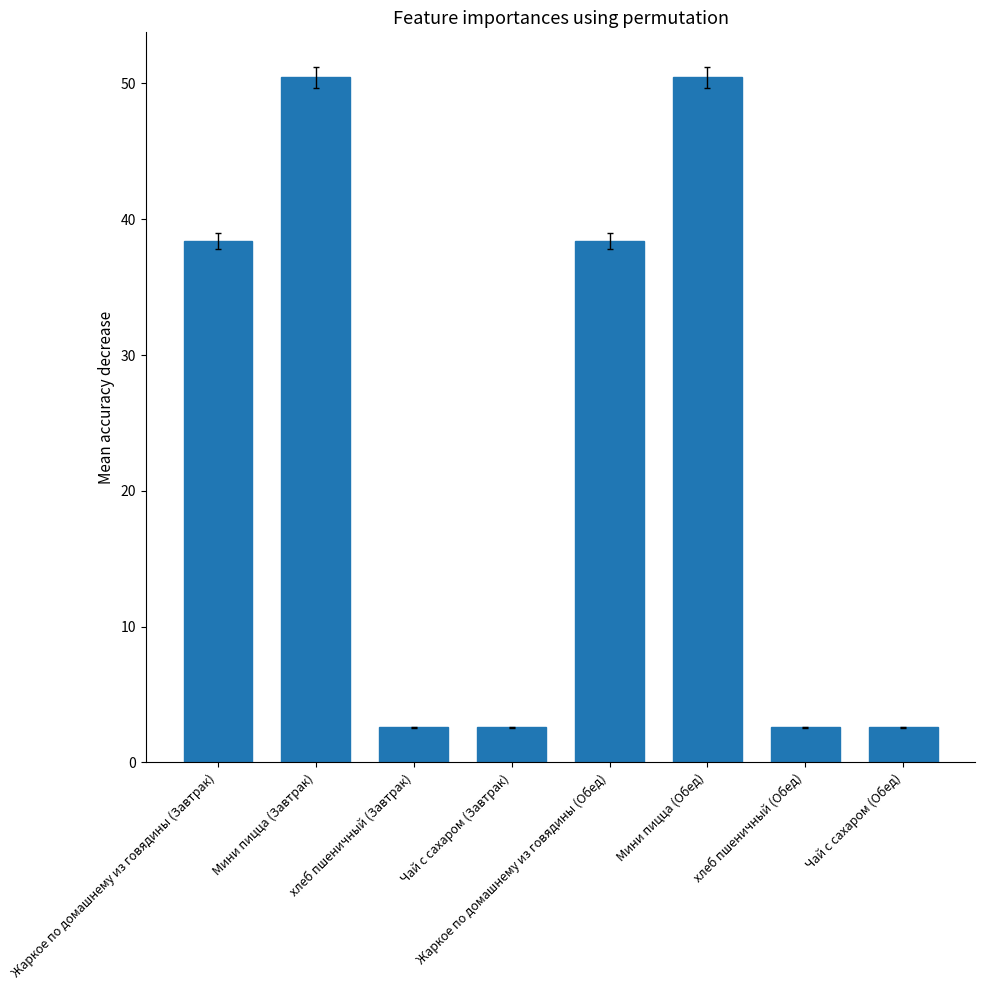

What is the smallest value displayed?

2.6